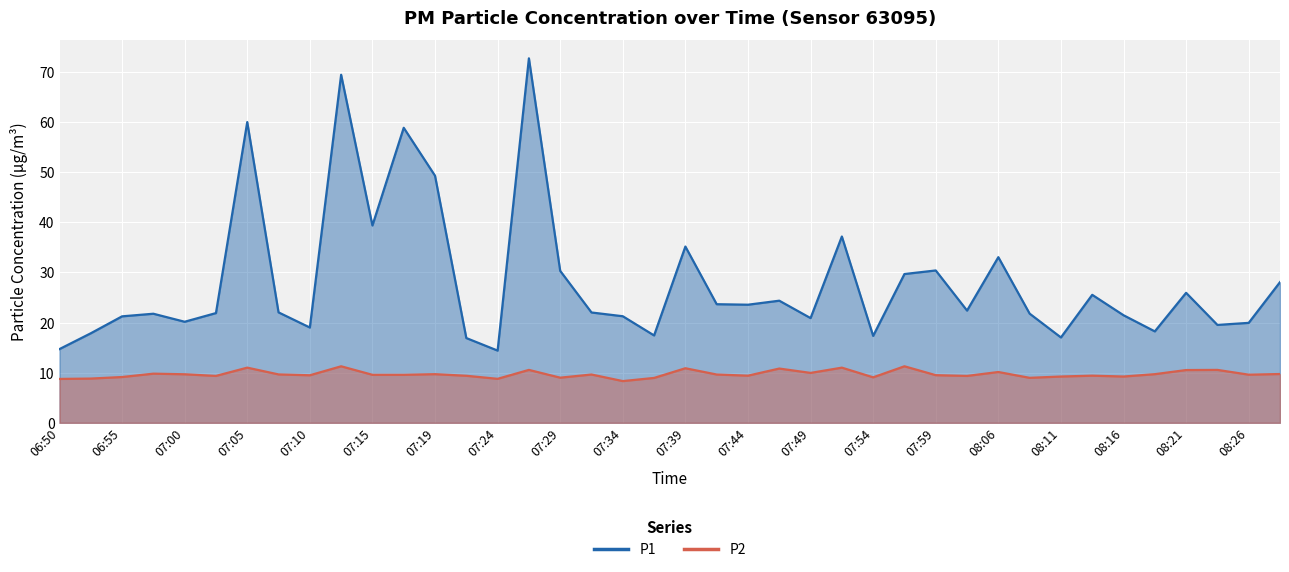

True or false: P2 and P1 intersect in this chart.

False